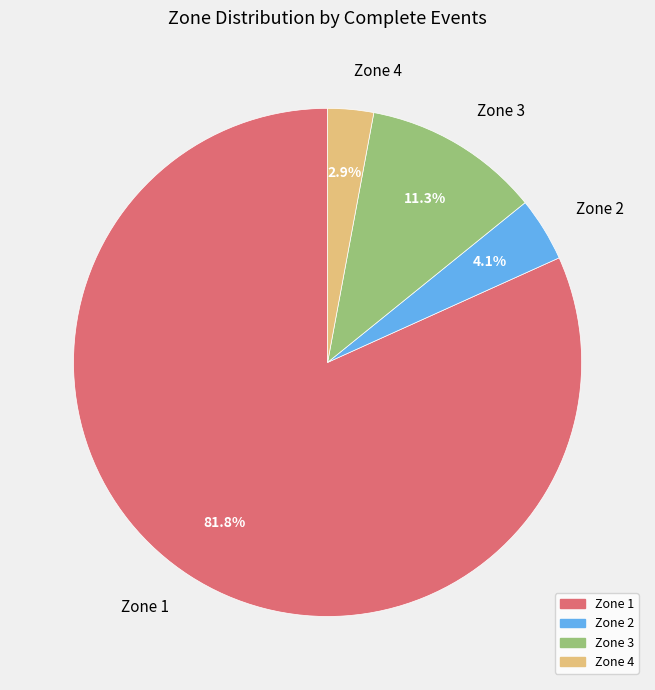

Which slice is the largest?

Zone 1